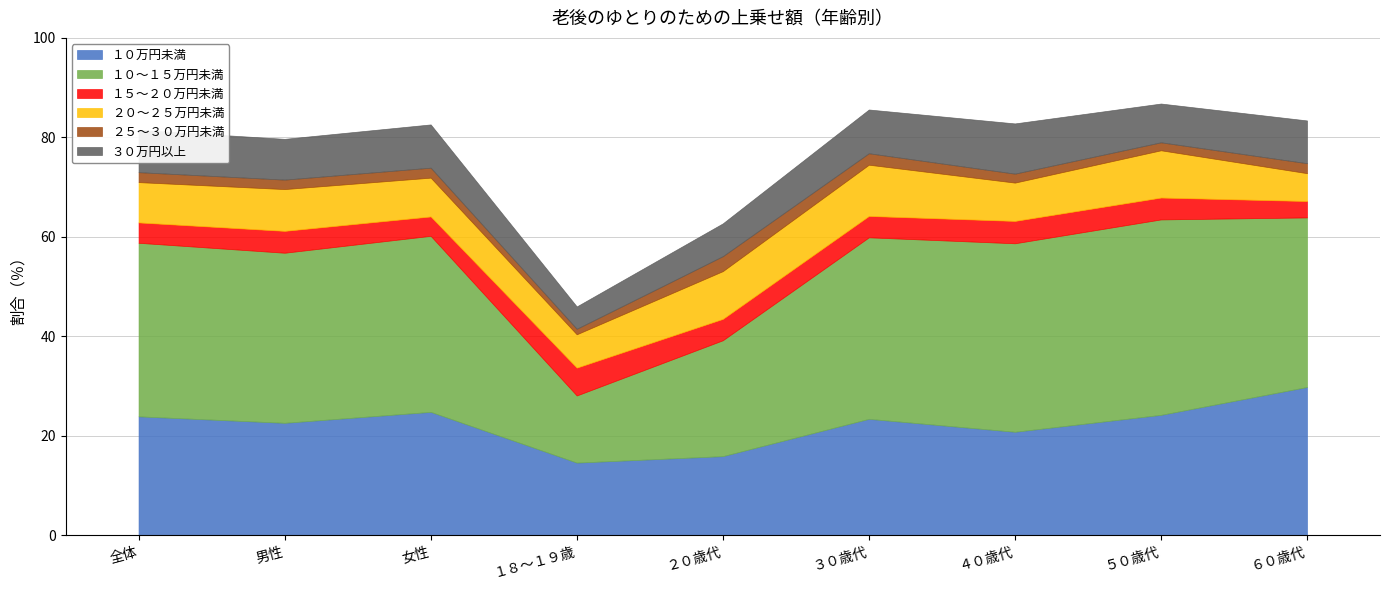

True or false: ３０万円以上 has a value of 8.8 at ３０歳代.

True